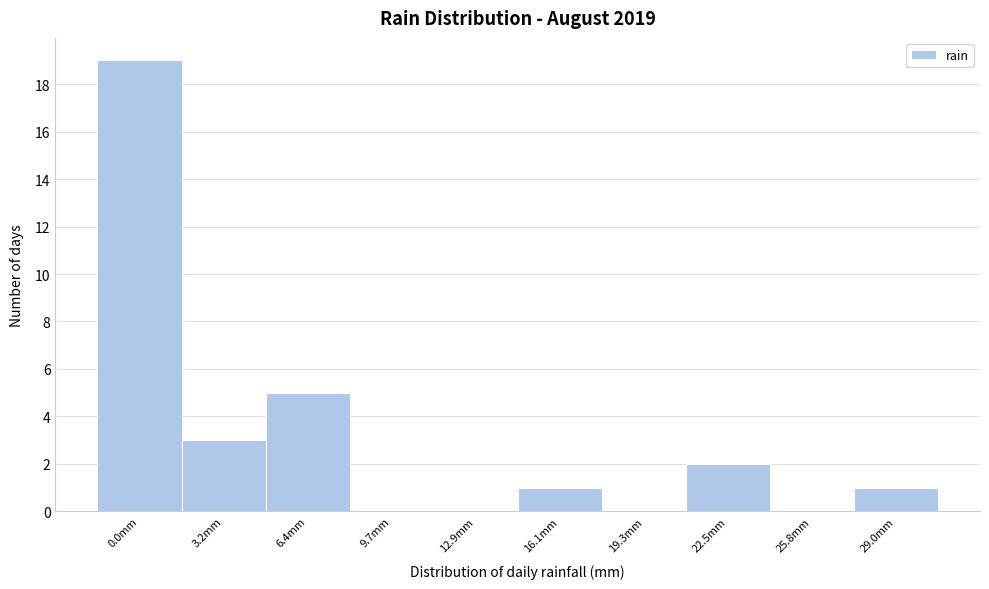

Reading left to right, transcribe all the data shown in this chart.

0.0mm=19	3.2mm=3	6.4mm=5	9.7mm=0	12.9mm=0	16.1mm=1	19.3mm=0	22.5mm=2	25.8mm=0	29.0mm=1